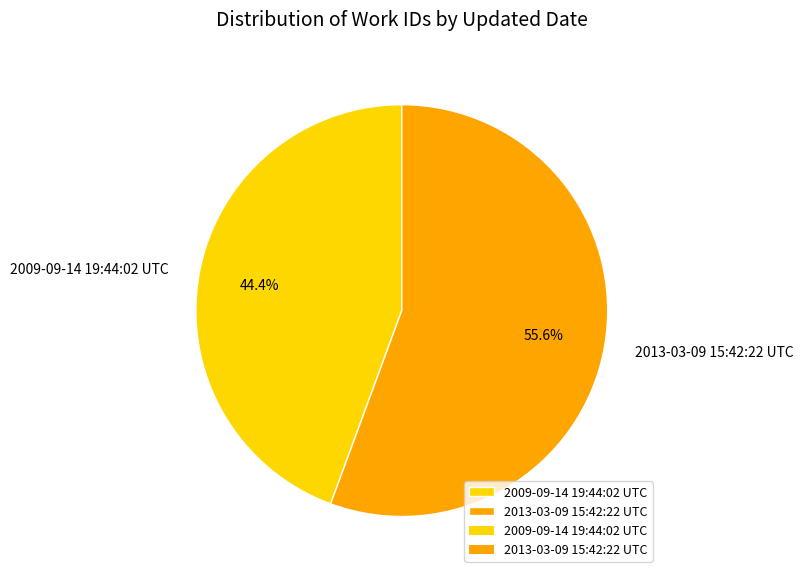

To the nearest percent, what is the average slice percentage?

50%